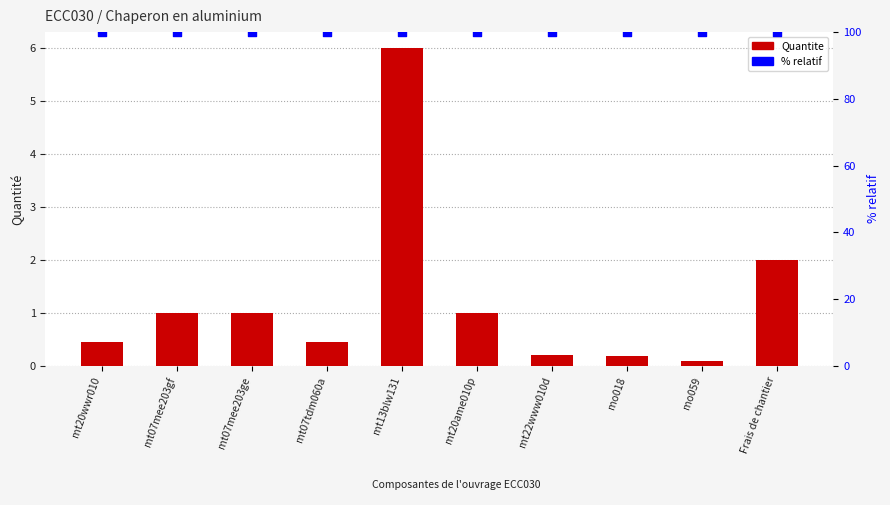

What are all the series names shown in the legend?

Quantite, % relatif